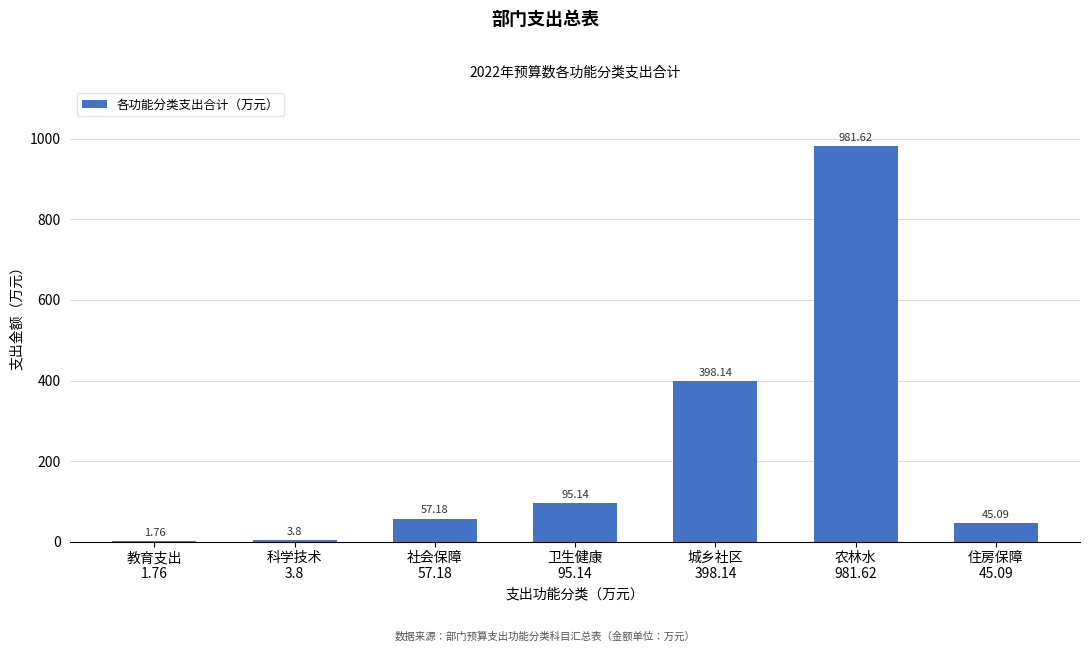

How many categories are shown in the chart?

7